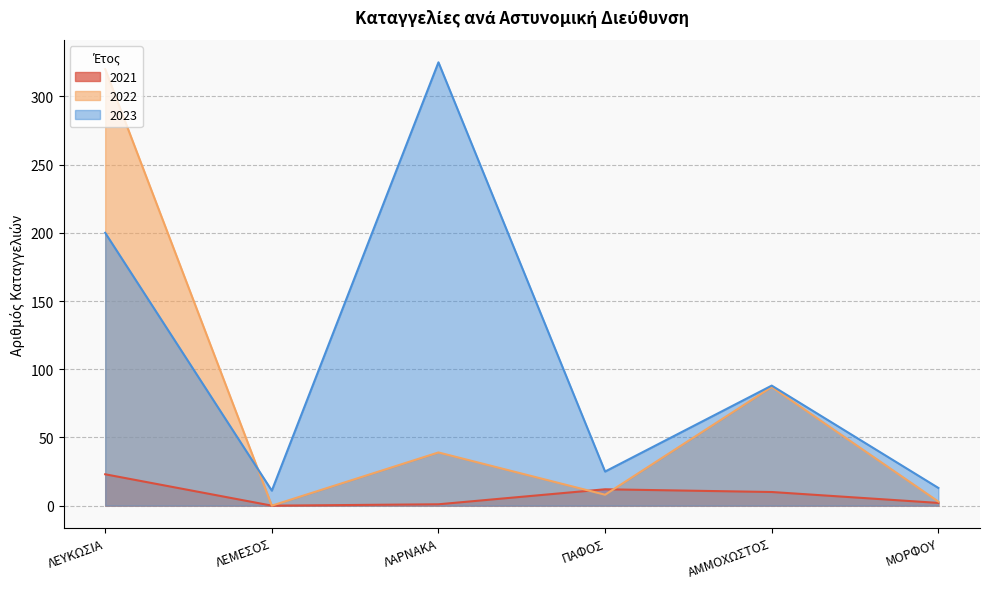

Which series ends up on top after the final intersection of 2023 and 2022?

2023